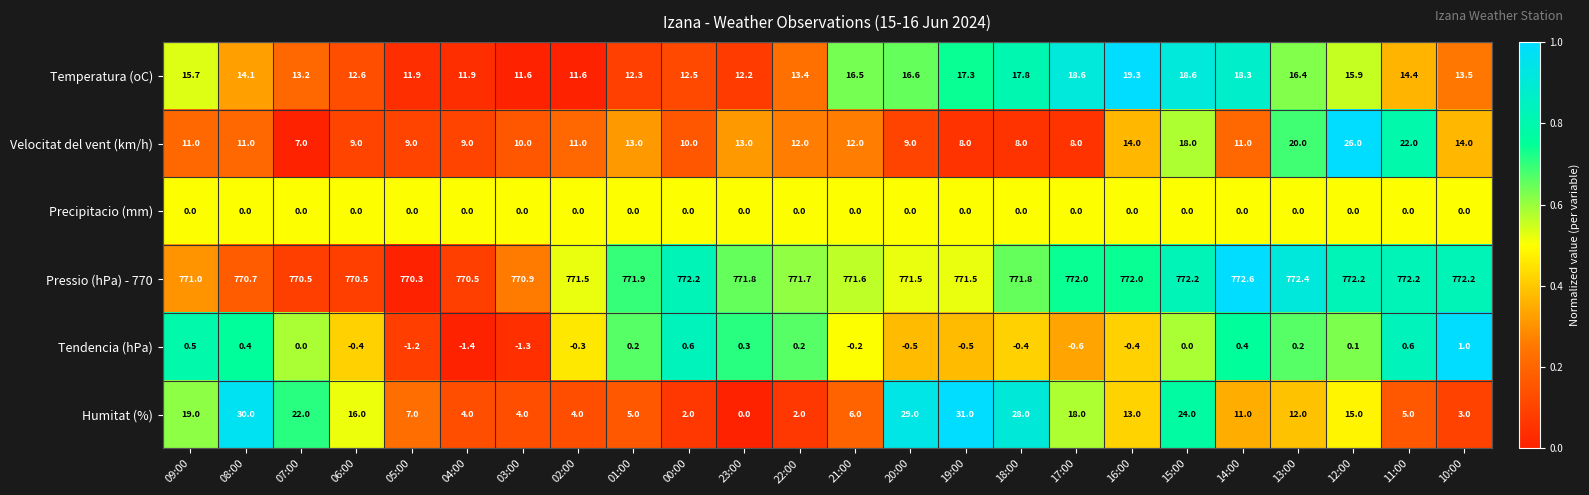

Which series has the largest range (max minus min)?

Humitat (%)